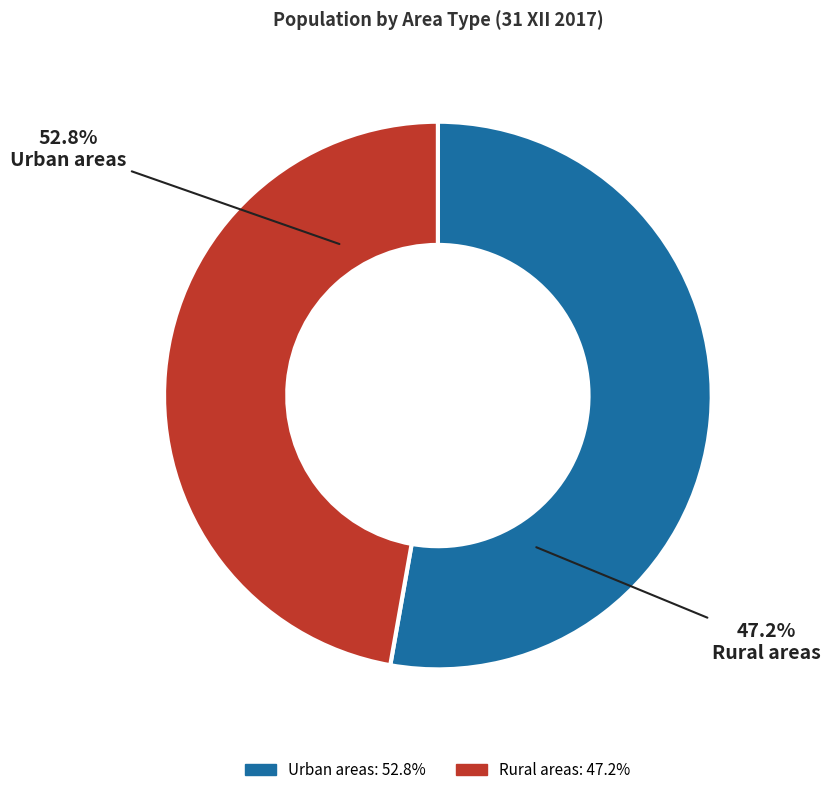

Is there a majority slice in this chart?

Yes